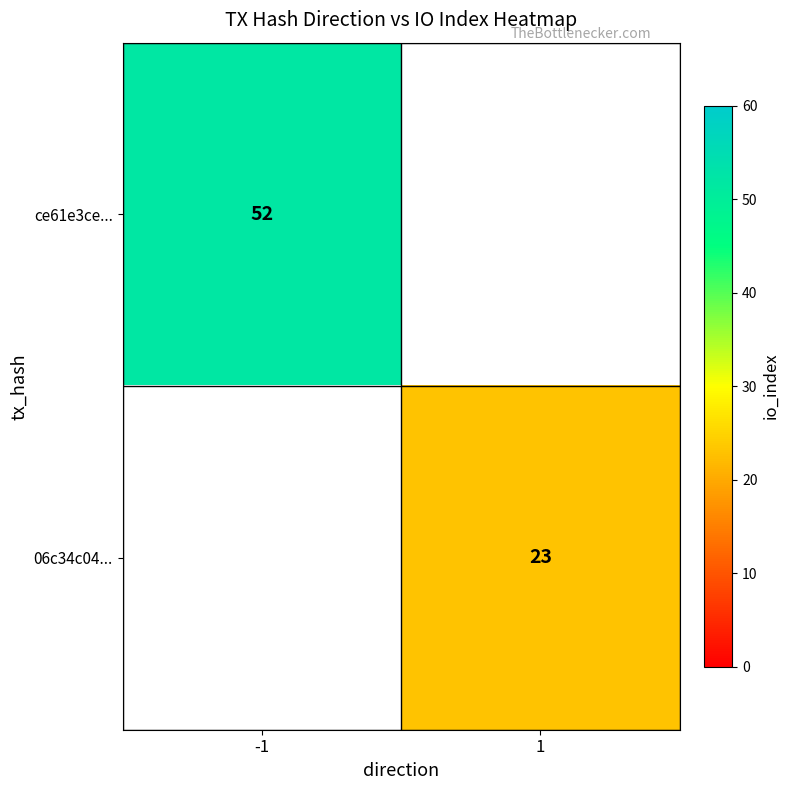

The ce61e3ce... series shows 21 at -1. True or false?

False